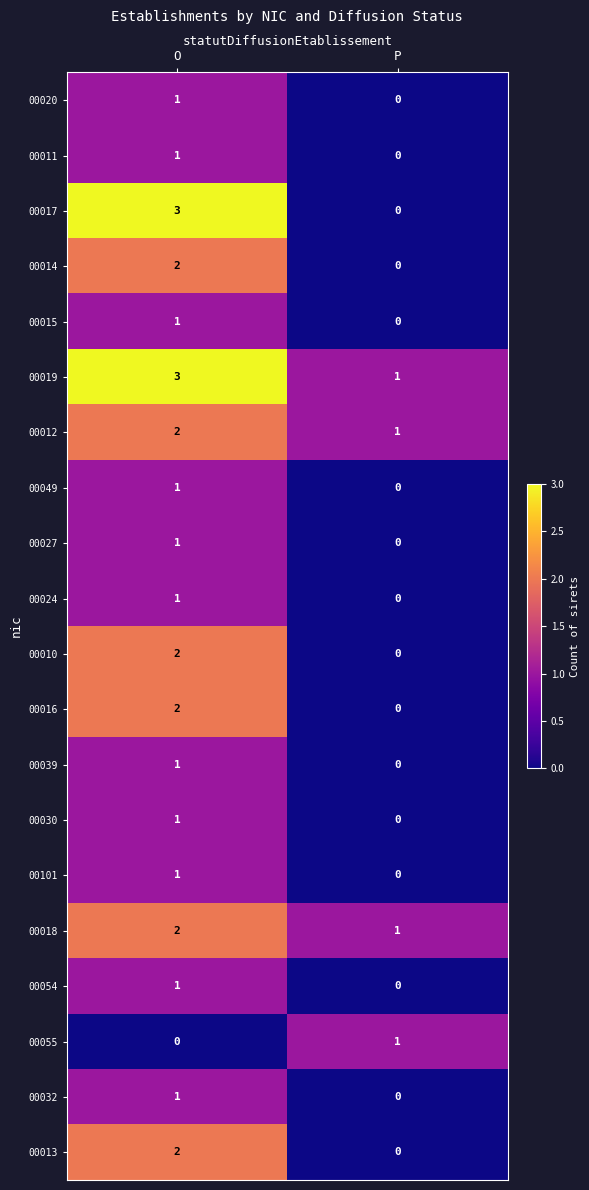

At which category is the sum across all series the highest?

O